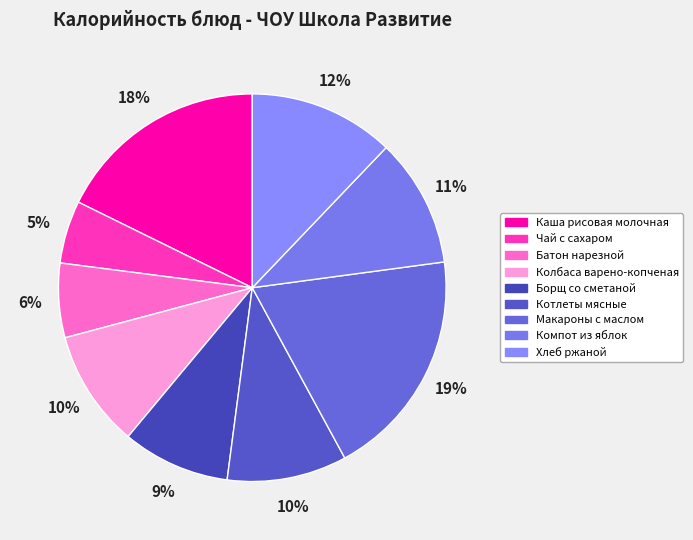

What is the largest slice in the pie chart?

Макароны с маслом